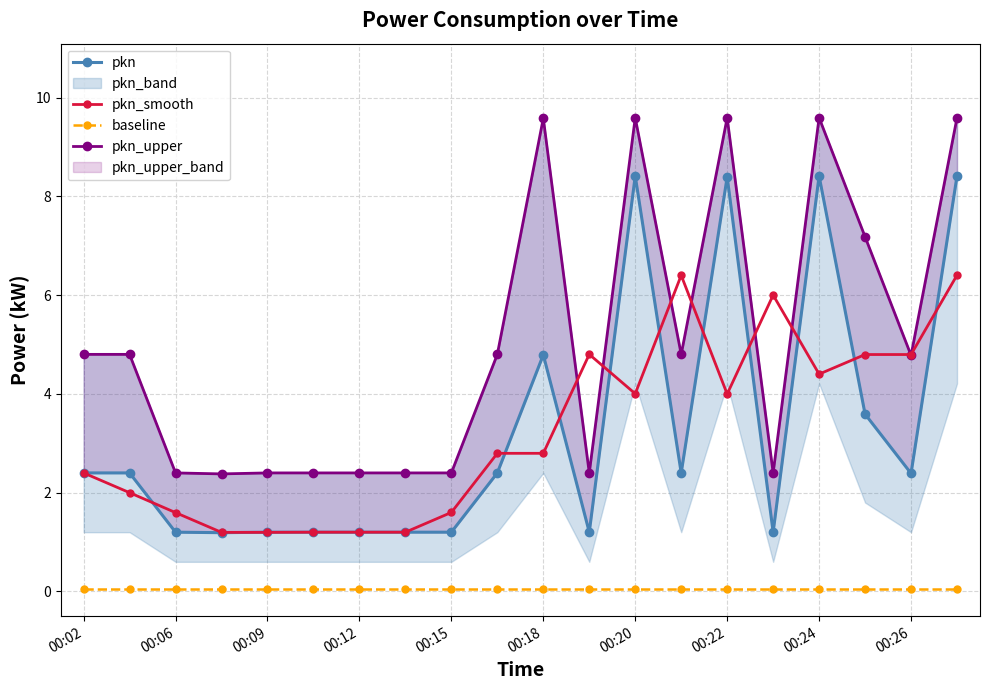

True or false: pkn_smooth and baseline cross at least once.

False